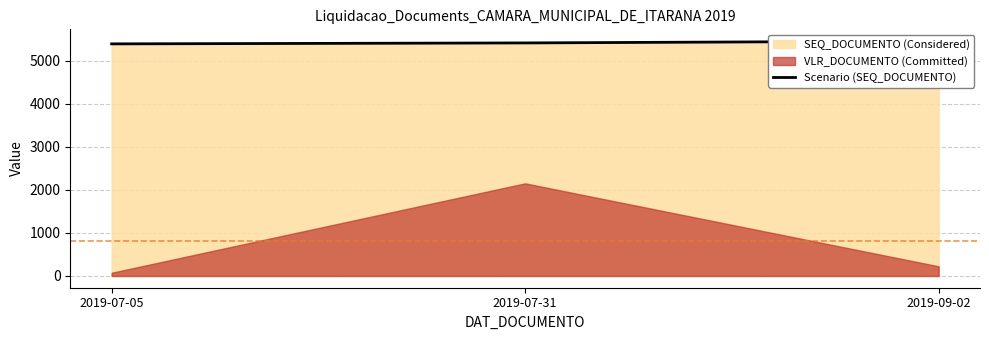

What is the approximate value at 2019-09-02, to the nearest 5?

5460